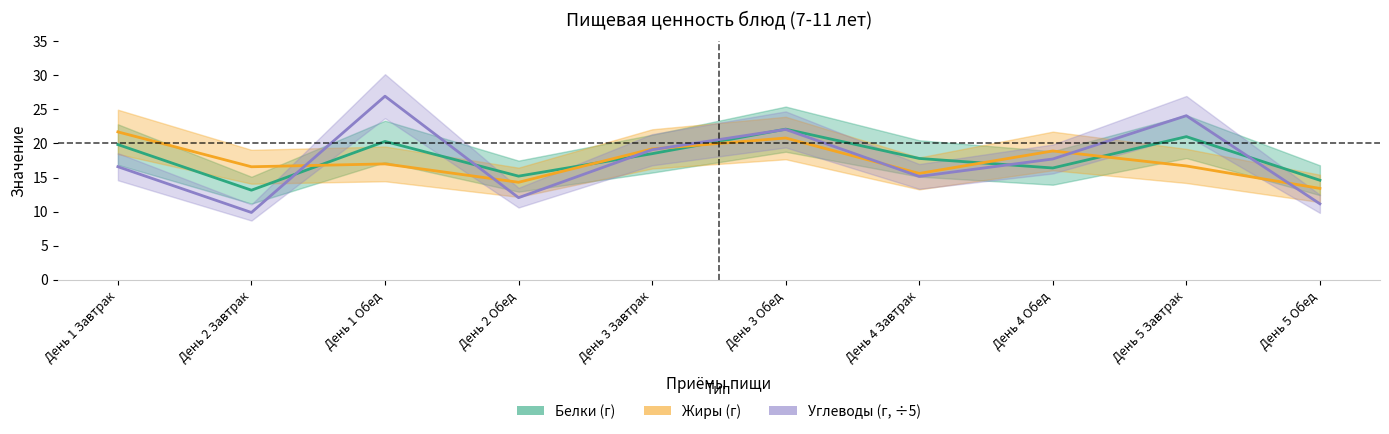

Is the value of Углеводы (г, ÷5) at День 3 Завтрак greater than the value of Жиры (г) at День 3 Завтрак?

No